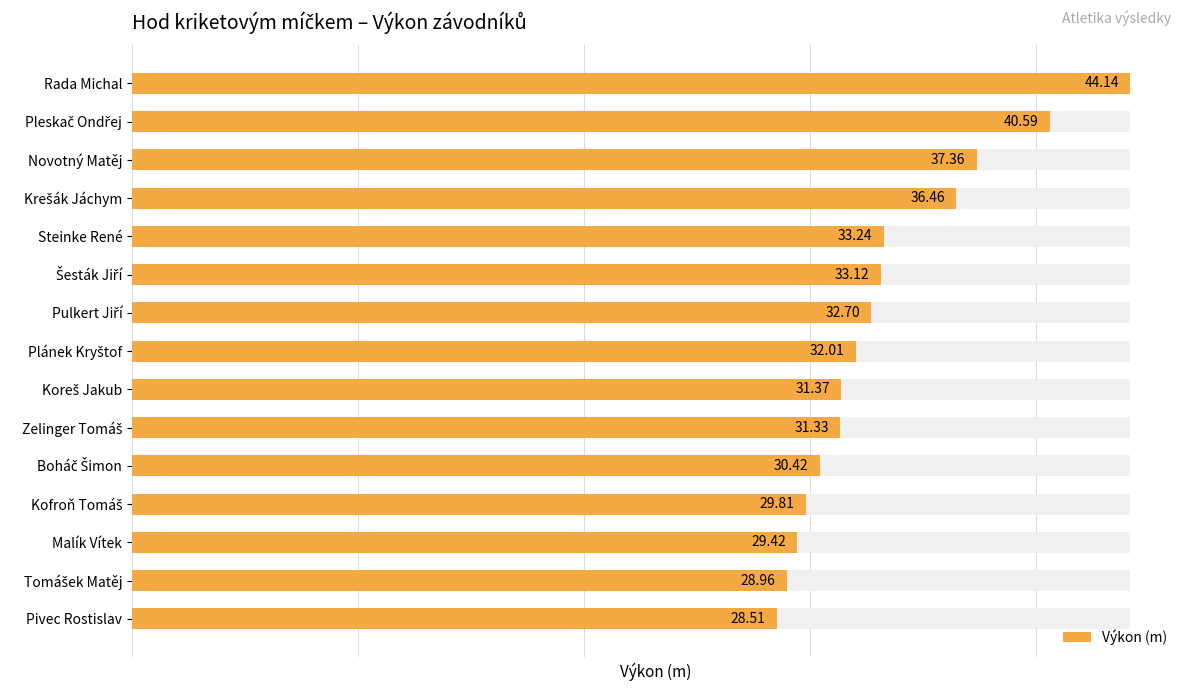

What is the value of the 8th bar from the left?

32.0